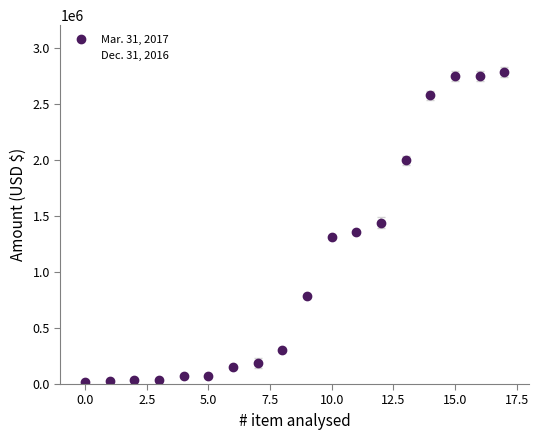

True or false: Mar. 31, 2017 has more than 2 interior local peaks.

False